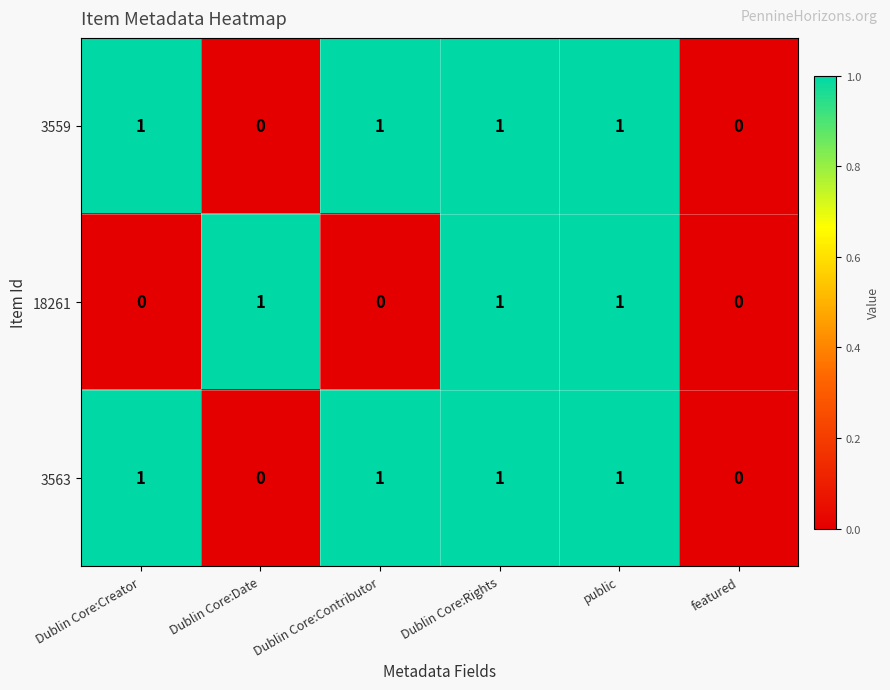

The value of 3559 at public is 0. True or false?

False